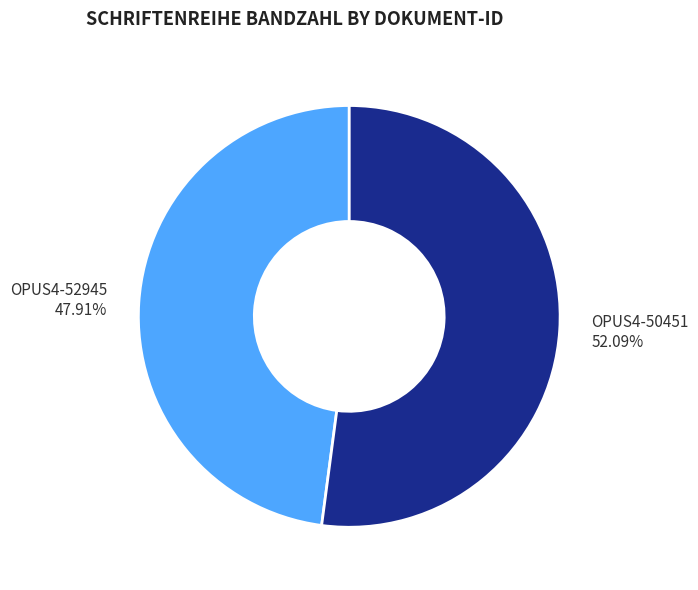

True or false: OPUS4-52945 accounts for 48% of the total.

True